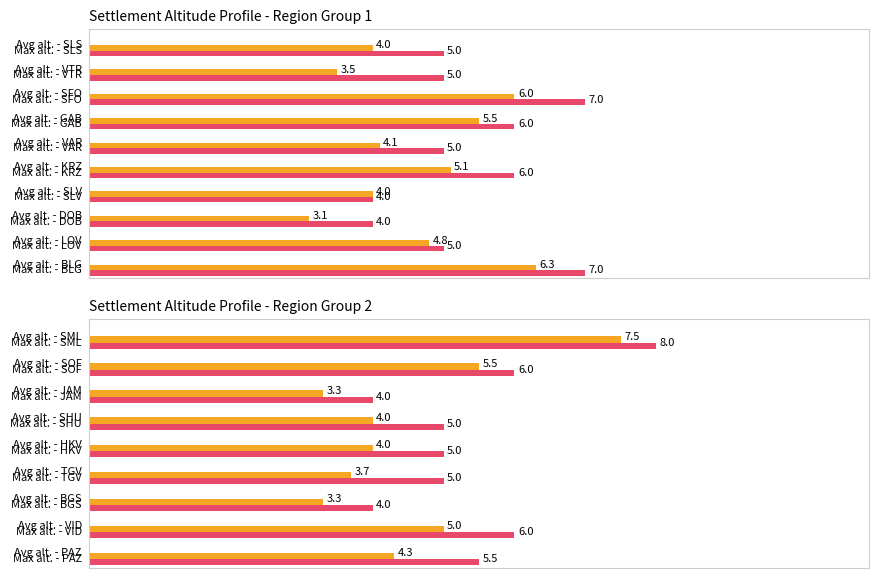

What is the difference between the values at 7 and 16?

1